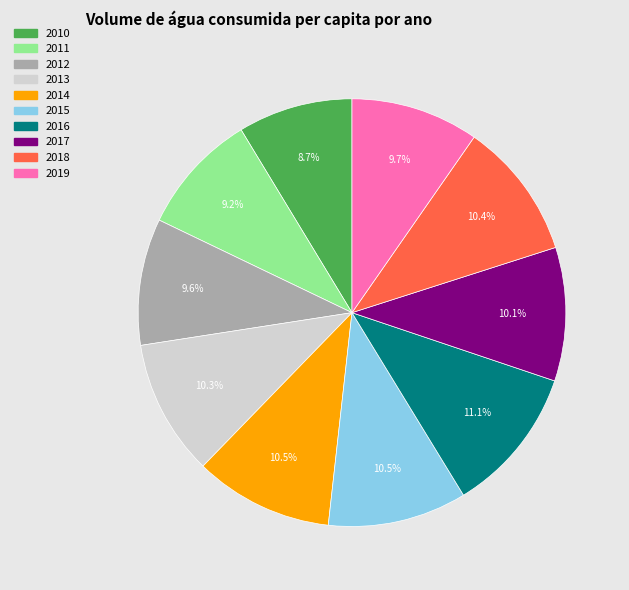

Is 2018 the majority of the pie?

No